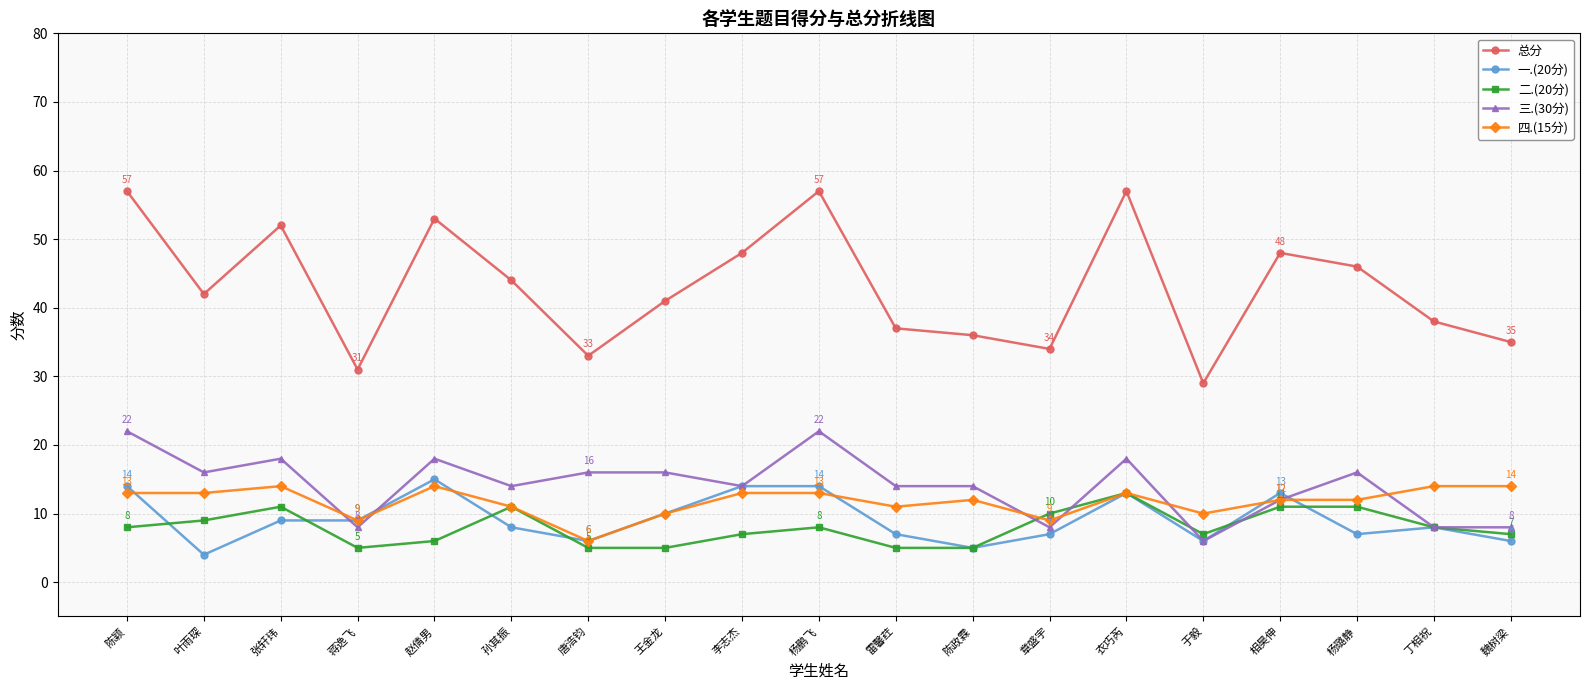

Which series has the largest total across all categories?

总分